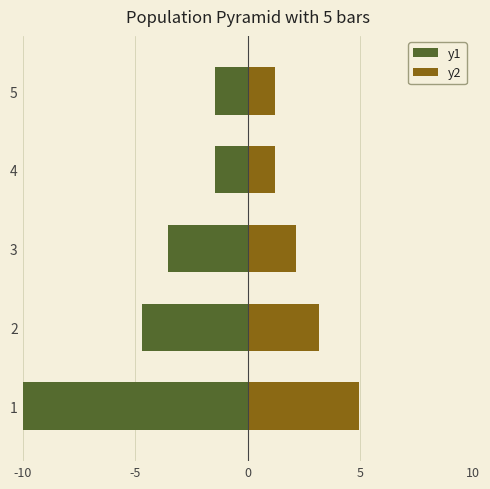

Reading left to right, transcribe all the data shown in this chart.

y1: -10.0	-4.7	-3.6	-1.5	-1.5
y2: 5.0	3.2	2.2	1.2	1.2